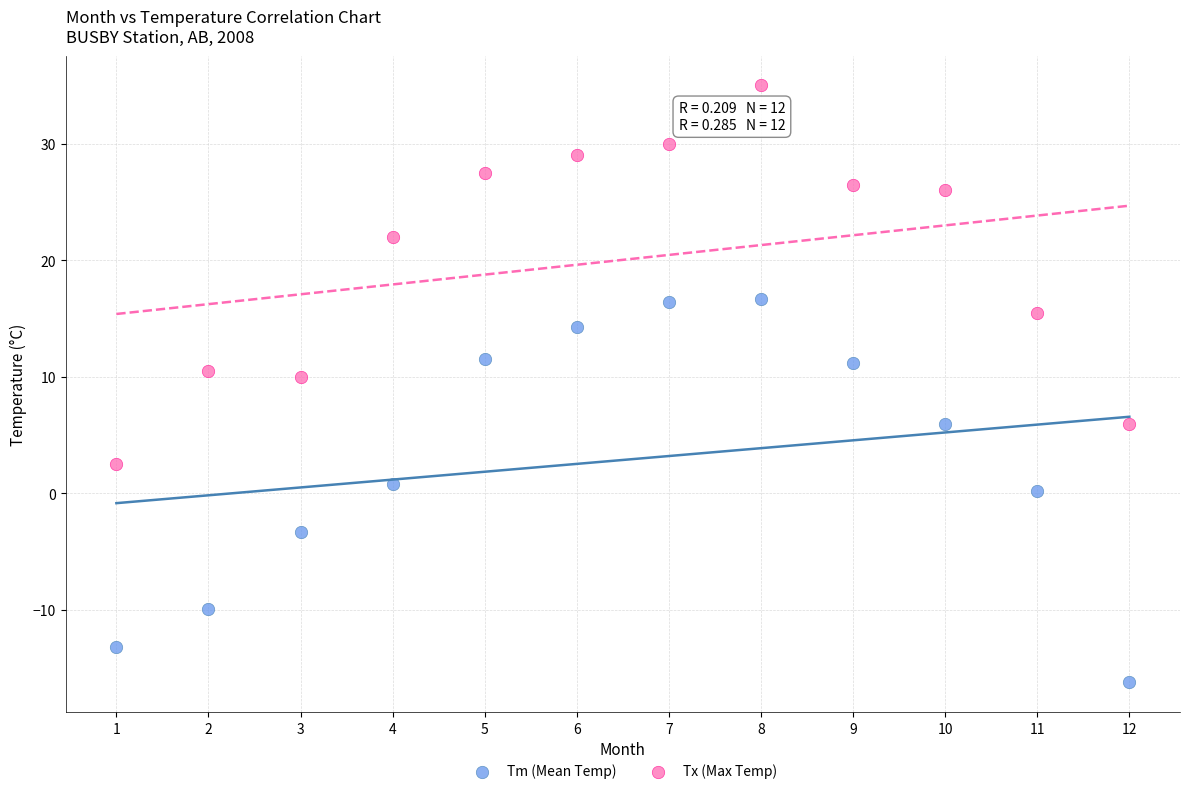

Across all data points, what is the range of X values (max minus min)?

11.0